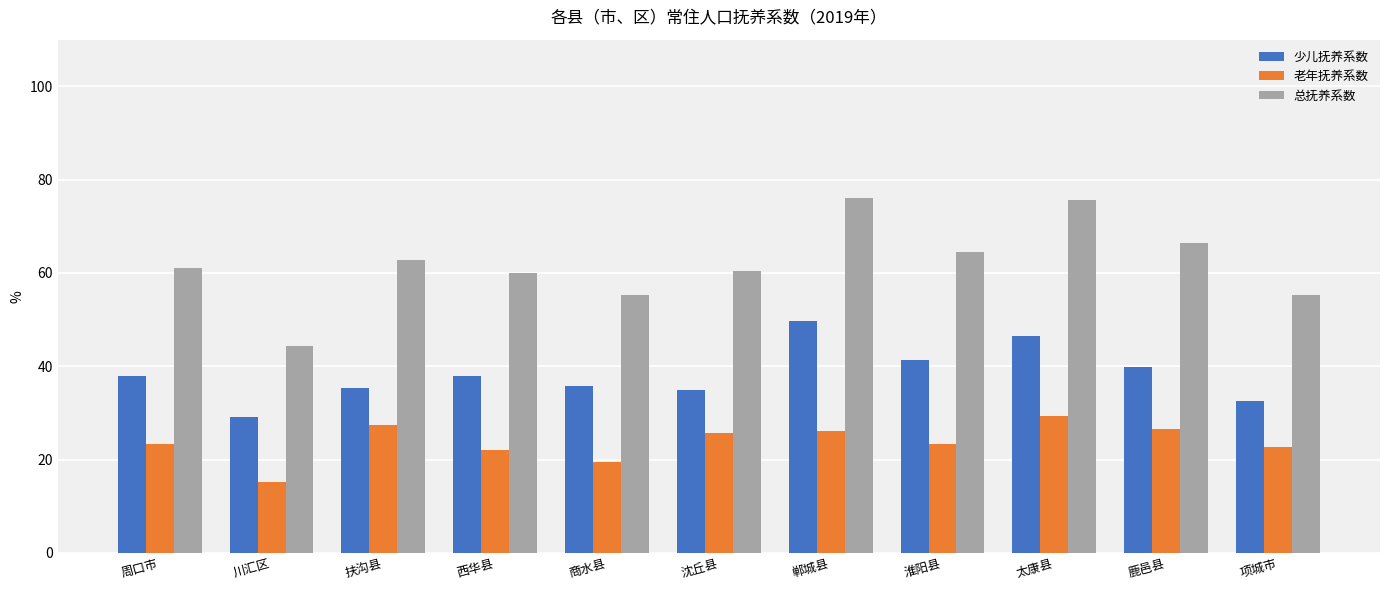

True or false: 老年抚养系数 has a value of 22.1 at 西华县.

True